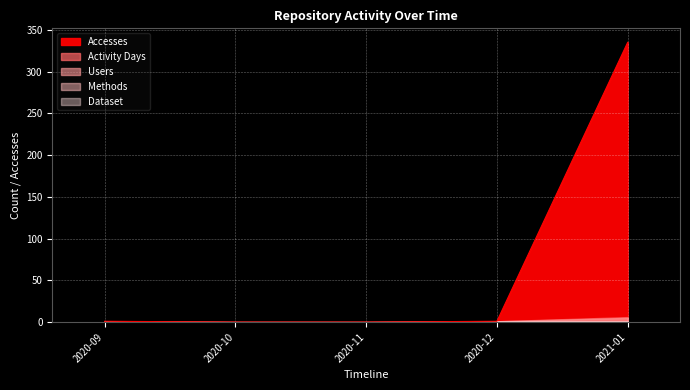

What position from the left is 2021-01?

5